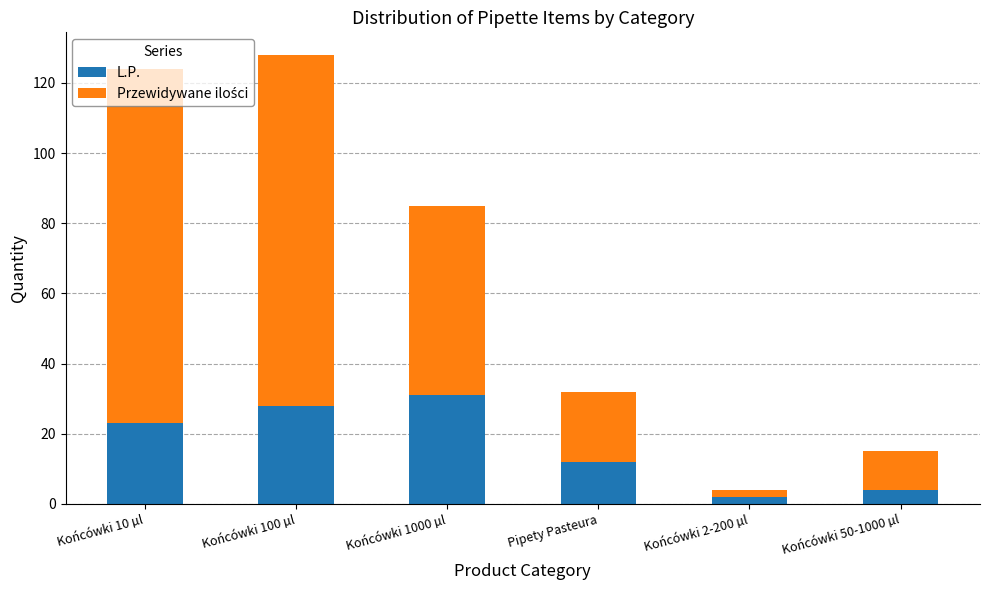

The value of L.P. at Pipety Pasteura is 12. True or false?

True